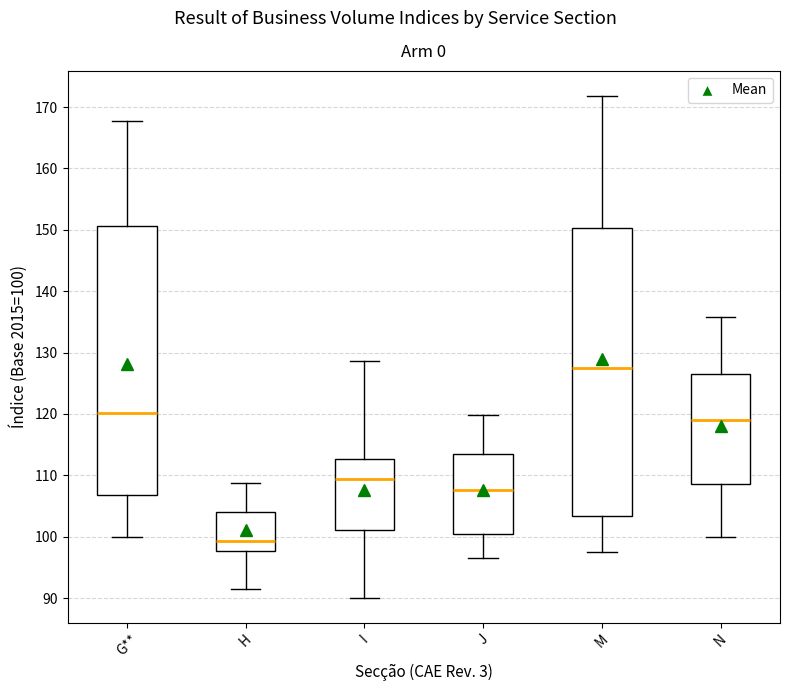

Reading left to right, read every box against the y-axis: the position of its median line, the range the box covers, and the ends of its whiskers. The values are not printed on the chart, so give them approximately, as read against the axis.

G**: median 120, box 107 to 151, whiskers 100 to 168
H: median 99, box 98 to 104, whiskers 92 to 109
I: median 109, box 101 to 113, whiskers 90 to 129
J: median 108, box 100 to 114, whiskers 97 to 120
M: median 128, box 103 to 150, whiskers 98 to 172
N: median 119, box 109 to 127, whiskers 100 to 136